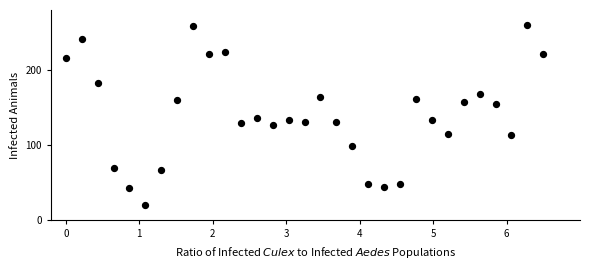

What is the range of X values (max minus min)?

6.5